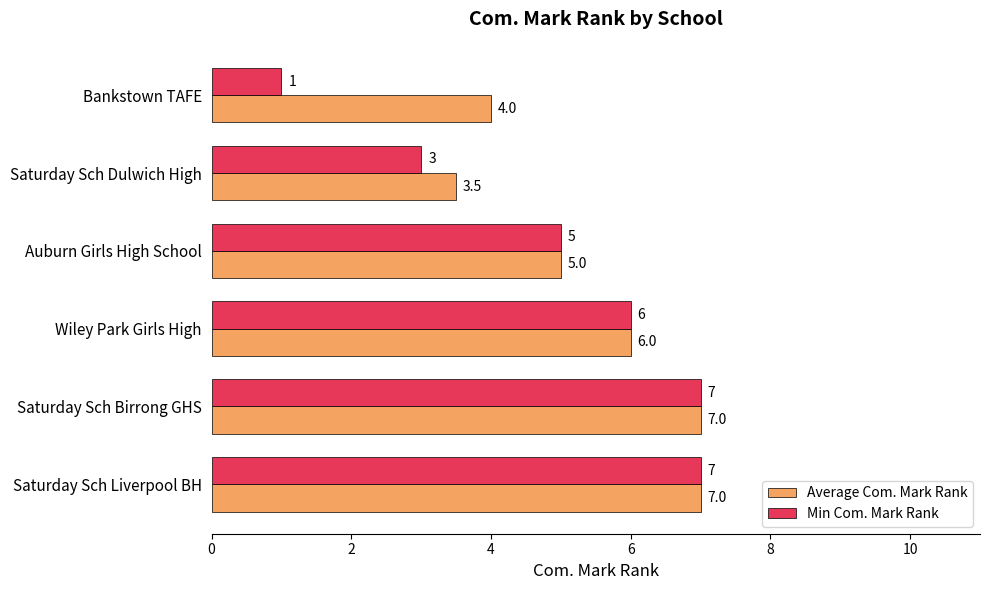

At which label is Min Com. Mark Rank closest to 4?

Saturday Sch Dulwich High